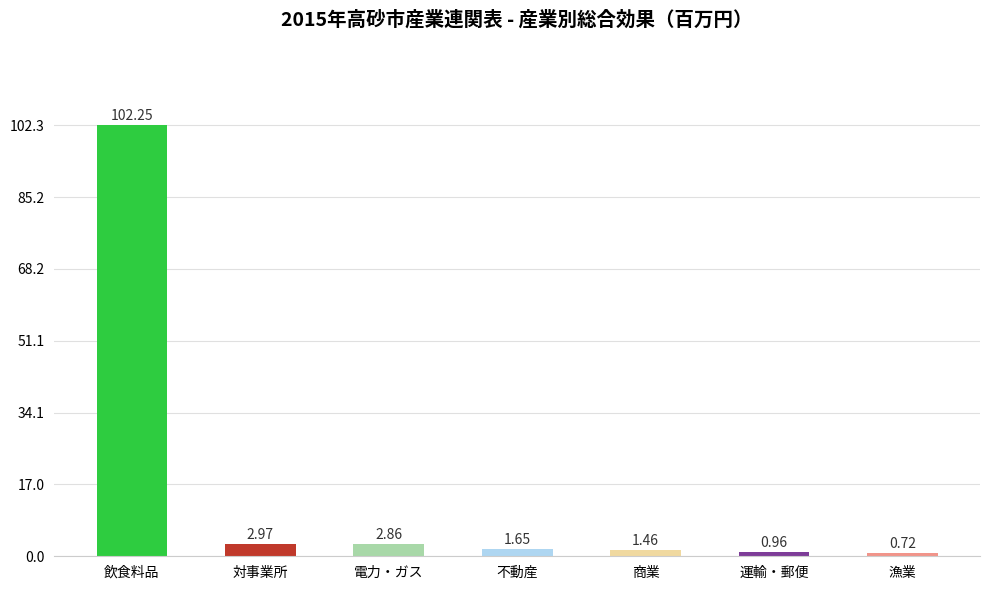

Between 不動産 and 漁業, which is larger?

不動産